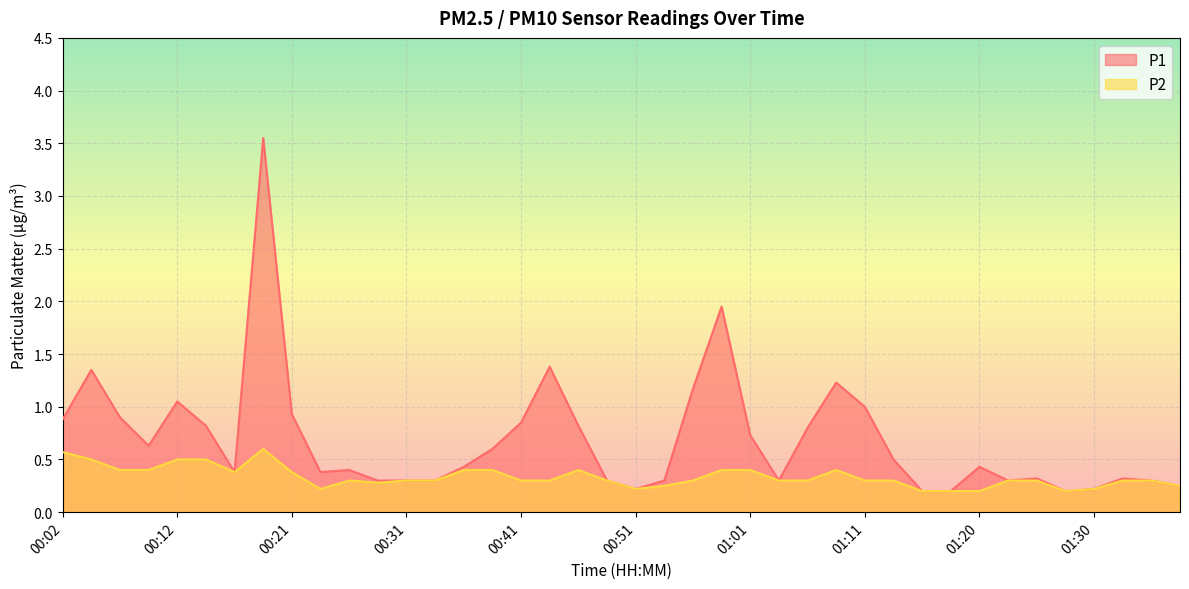

At which label does P1 reach its minimum?

01:16